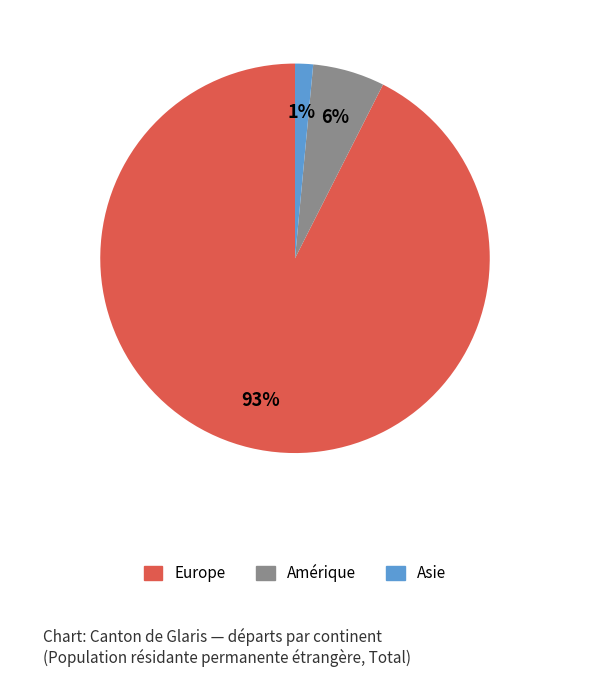

Is there any slice that represents more than half of the pie?

Yes